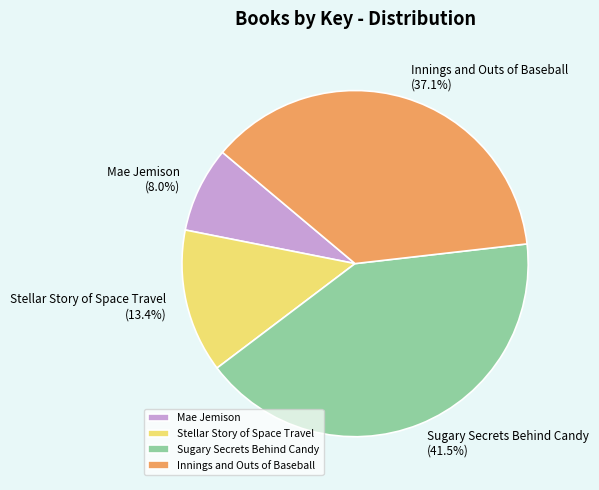

Which slice is the largest?

Sugary Secrets Behind Candy